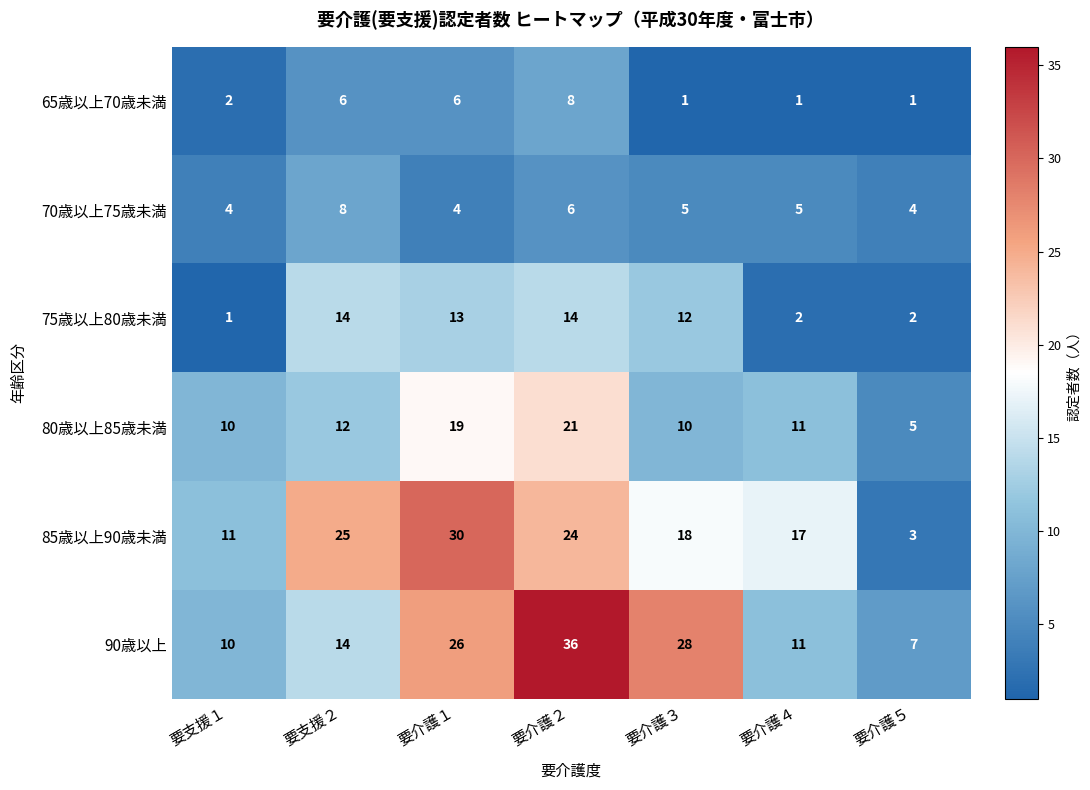

The value of 70歳以上75歳未満 at 要介護２ is 9. True or false?

False